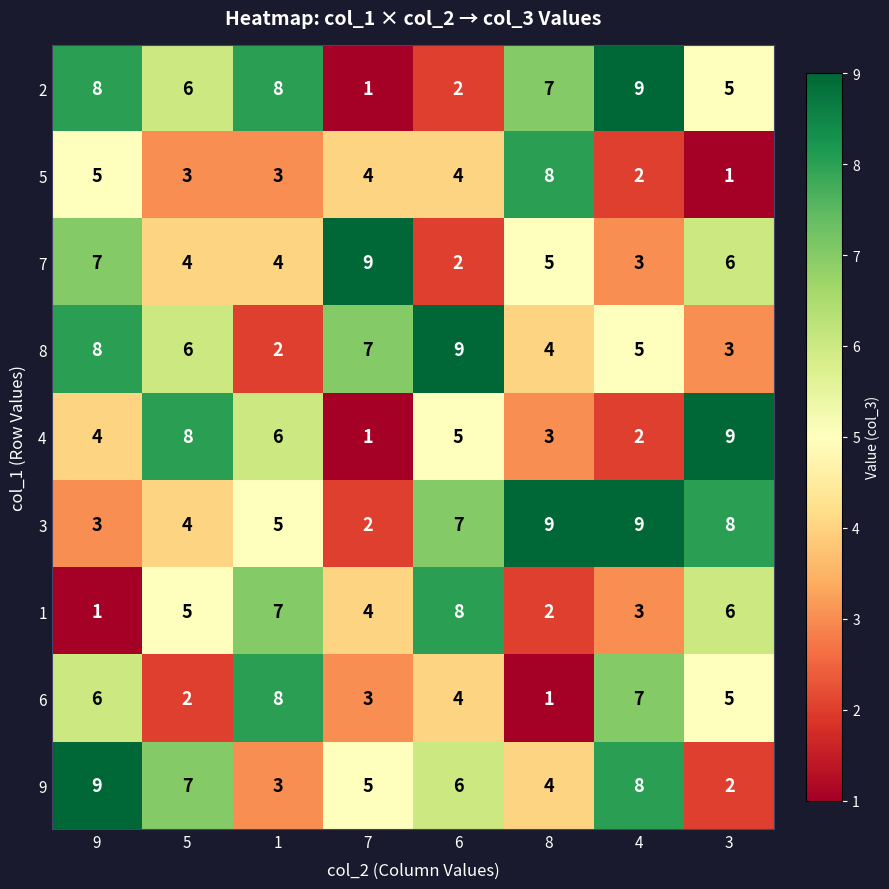

The value of 3 at 9 is 5. True or false?

False